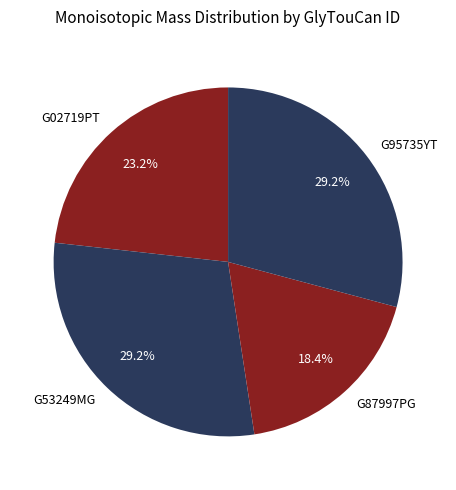

Count the number of slices in the pie.

4